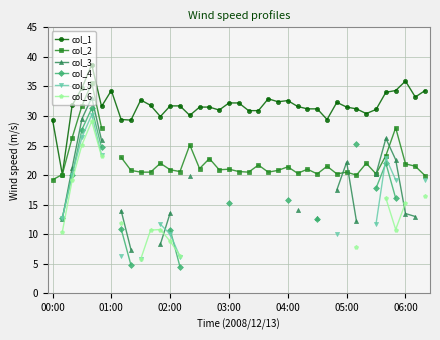

How many lines are shown in the chart?

6